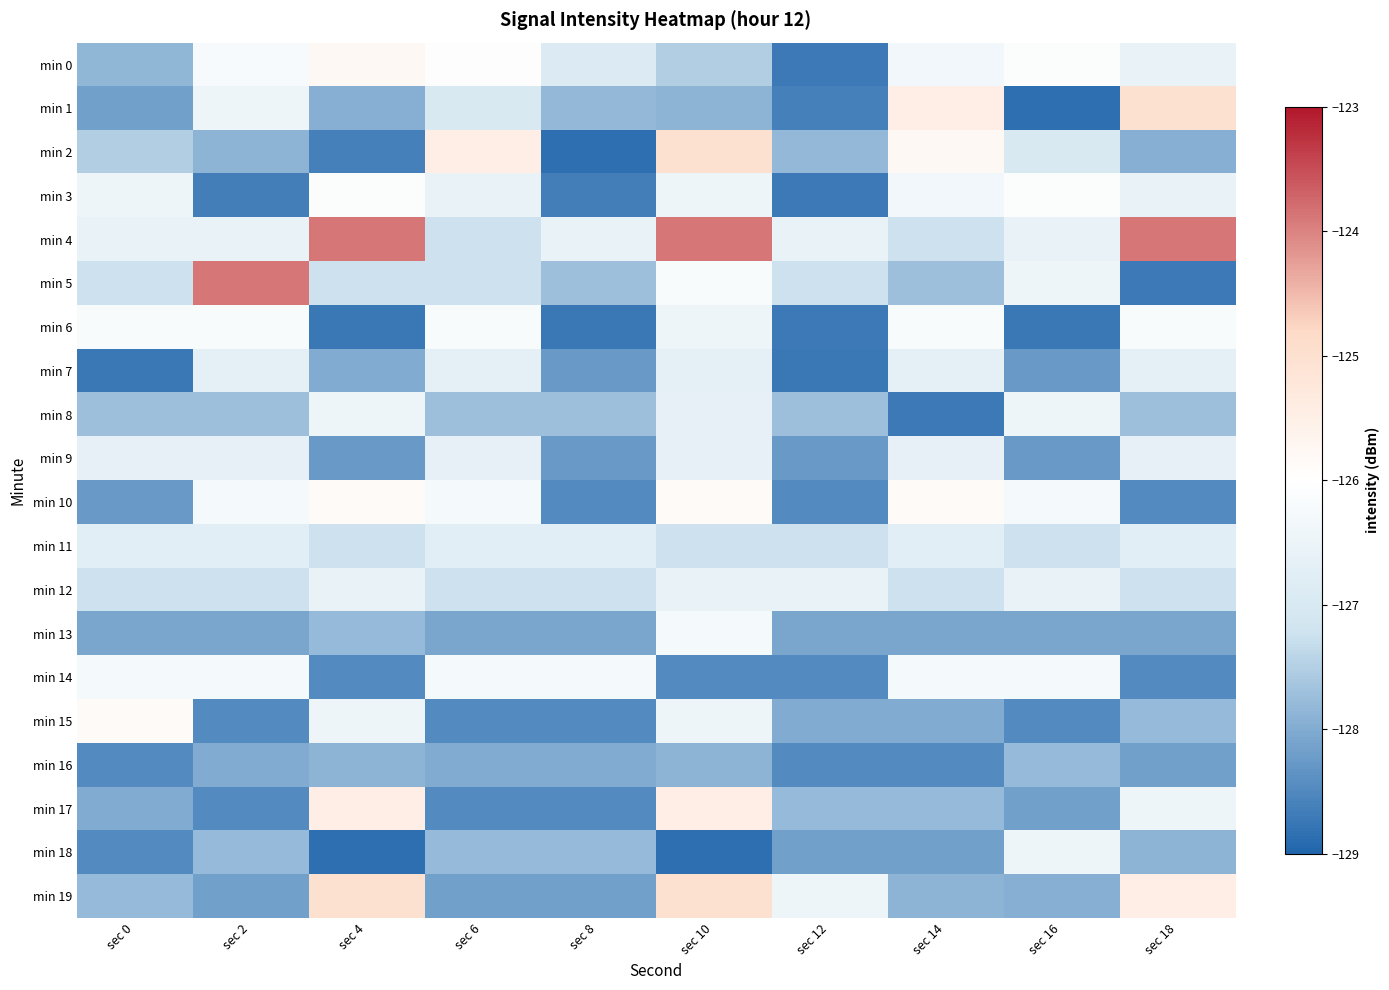

What is the total value across all series at sec 2?

-2542.4